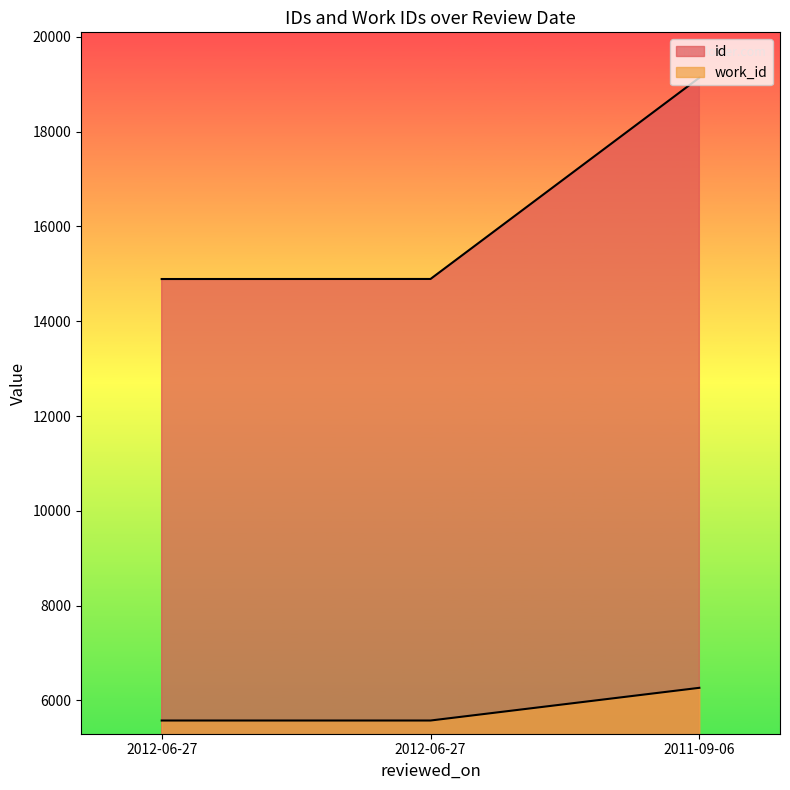

Which category has the highest value in the work_id series?

2011-09-06